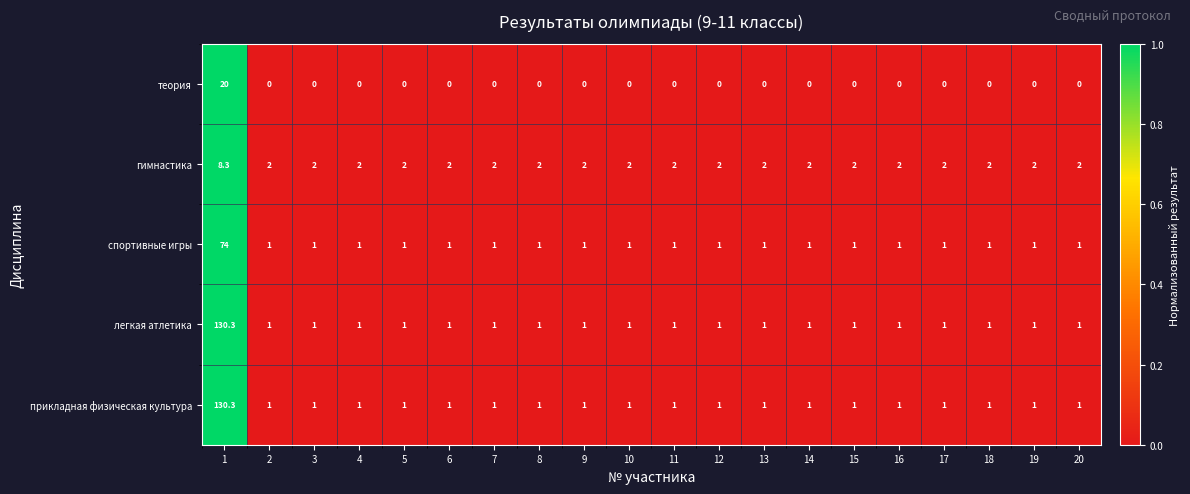

What is the approximate value of спортивные игры at 10?

1.0